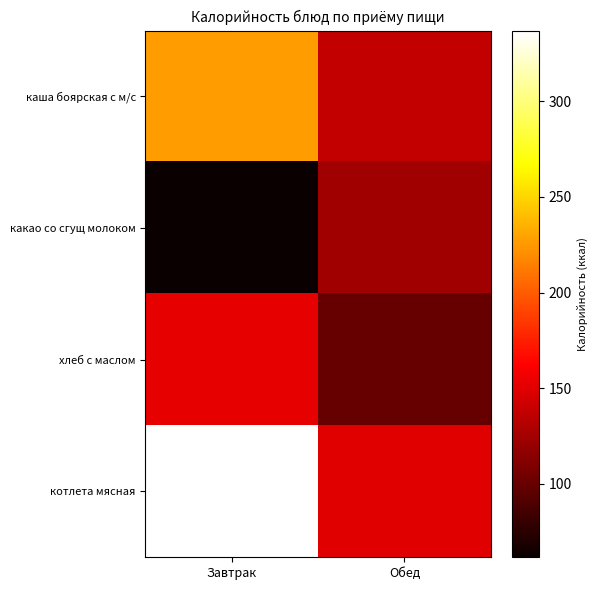

Between Обед and Завтрак, which is larger?

Завтрак